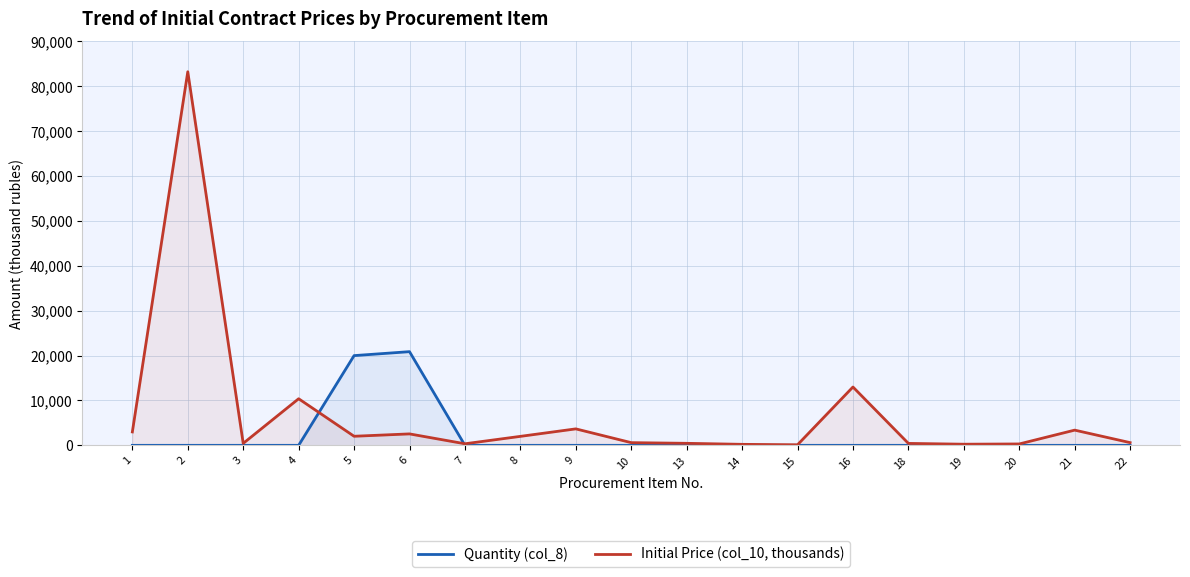

What is the total value across all series at 13?

452.0